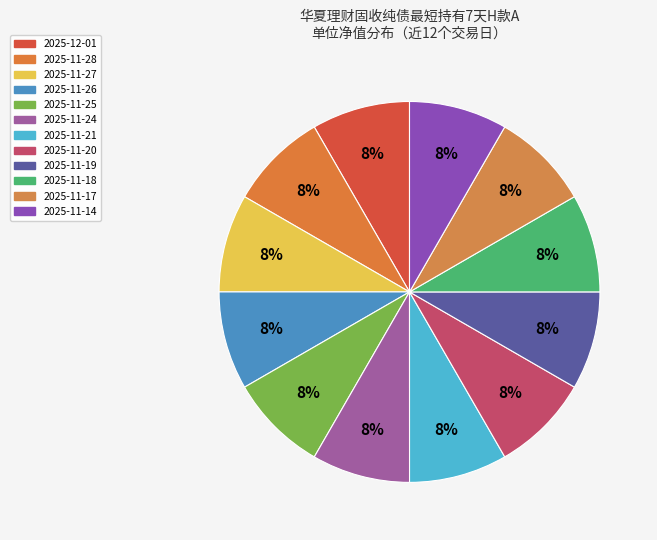

Is 2025-11-14 the majority of the pie?

No